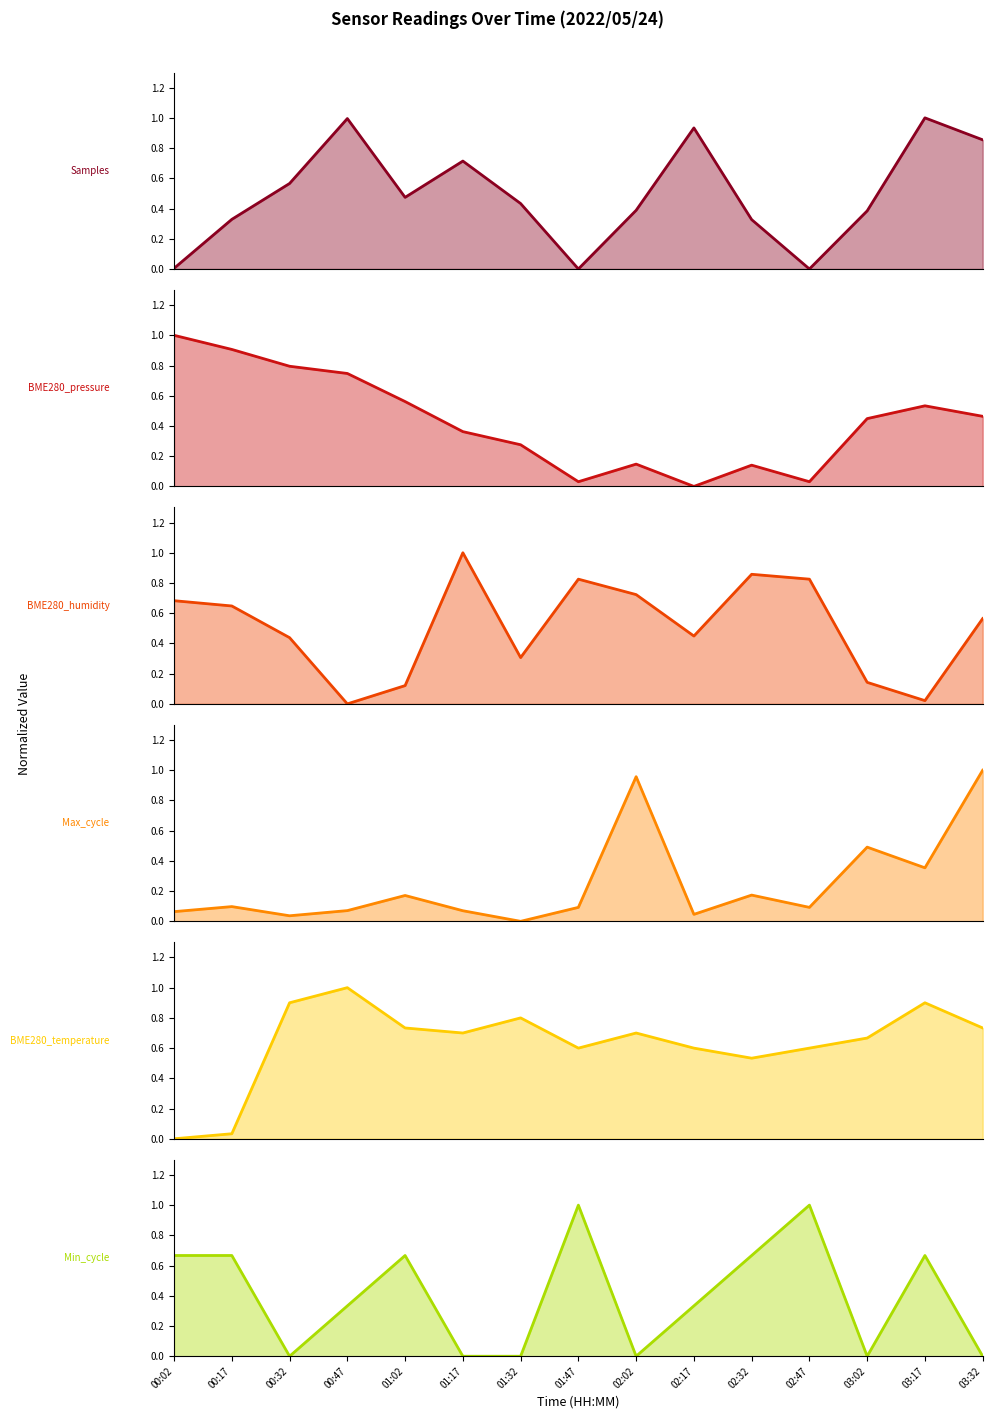

Which category has the highest value across all series?

03:17